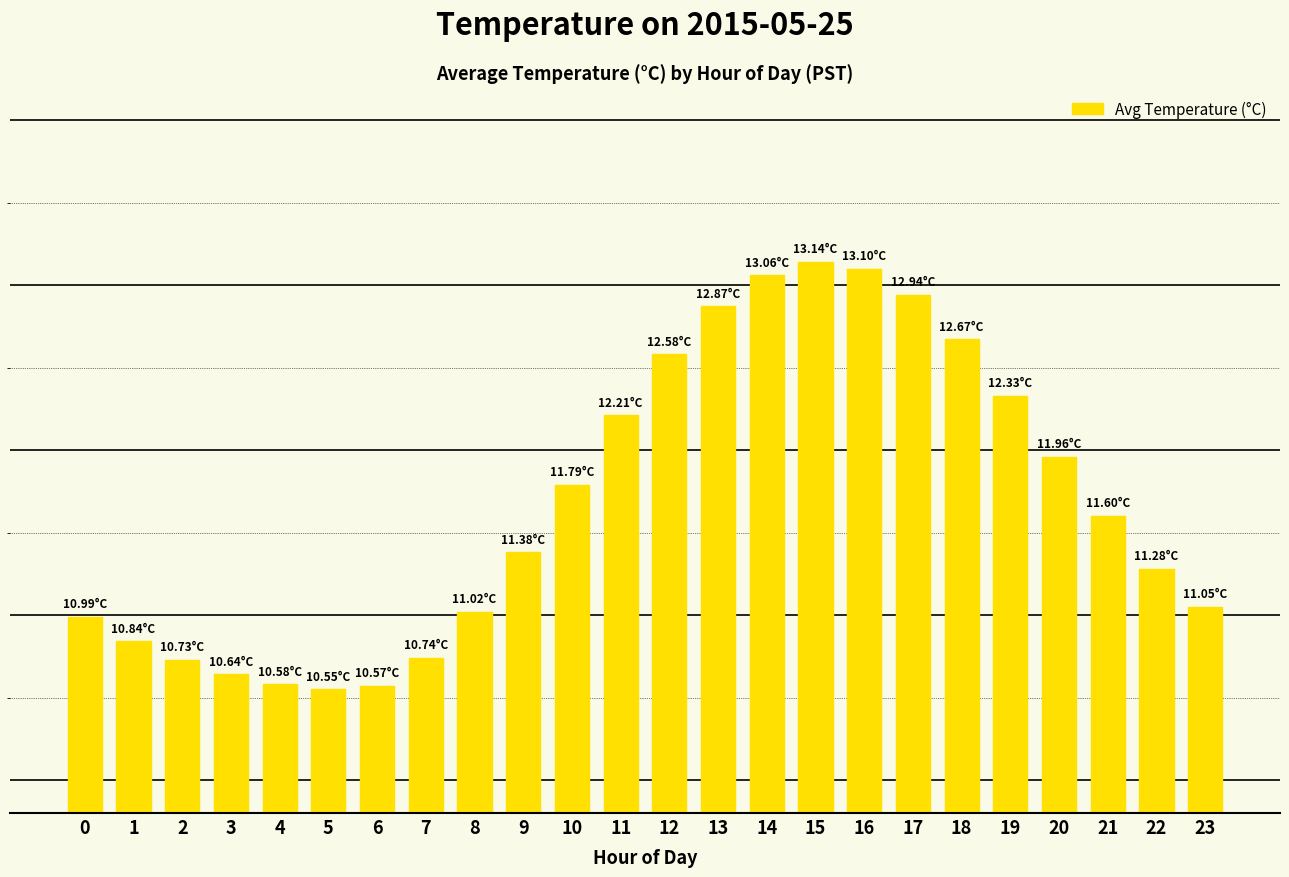

How many values exceed 11?

16